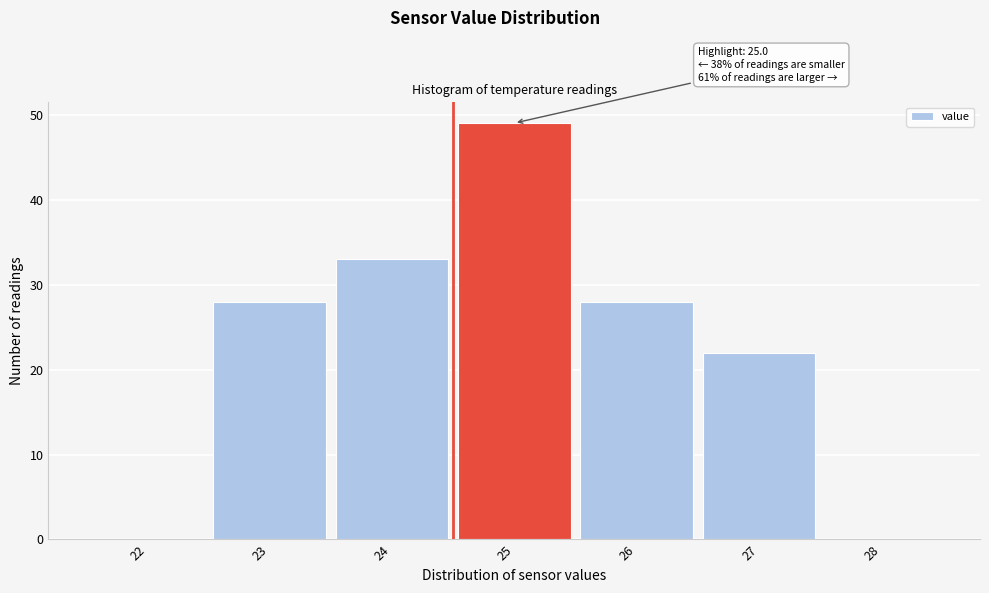

Reading right to left, list all the values displayed in this chart.

28=0	27=22	26=28	25=49	24=33	23=28	22=0